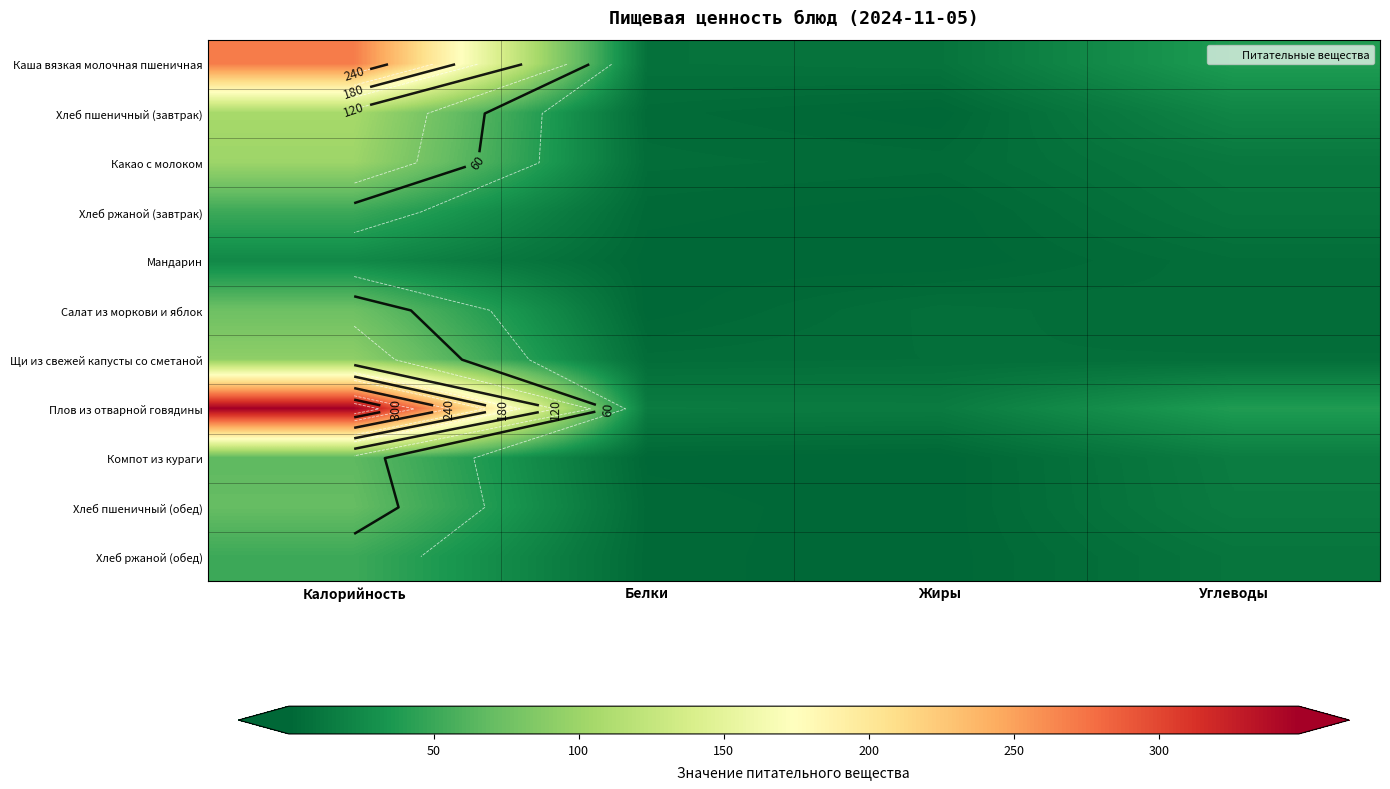

Is it true that Плов из отварной говядины equals 8.9 at Белки?

False